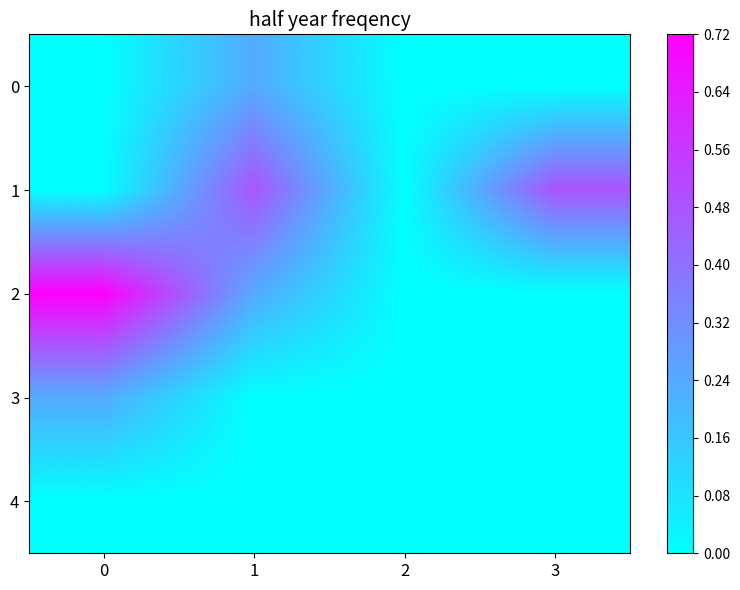

Between 0 and 2, which series saw the biggest shift?

2